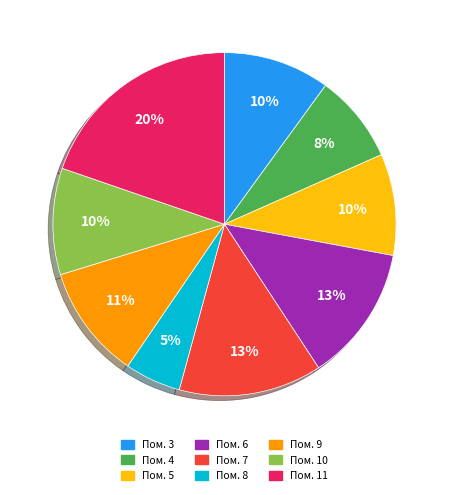

To the nearest percent, what is the average slice percentage?

11%